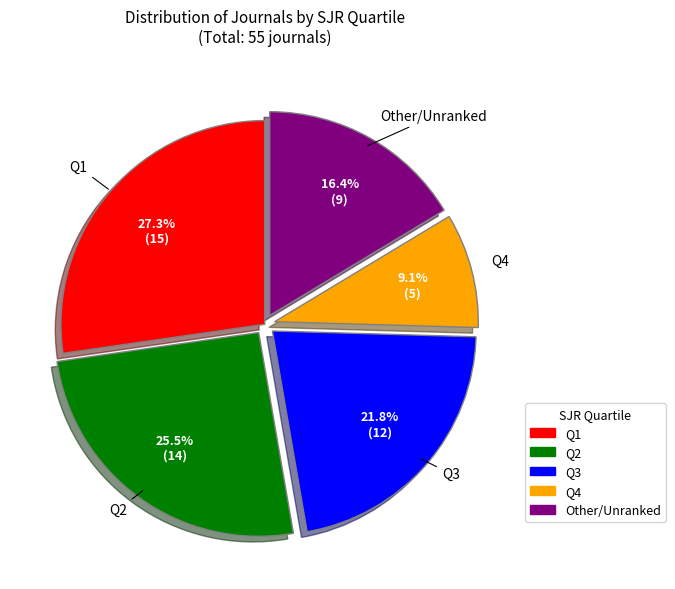

Do Q2 and Q1 together represent more than half of the pie?

Yes